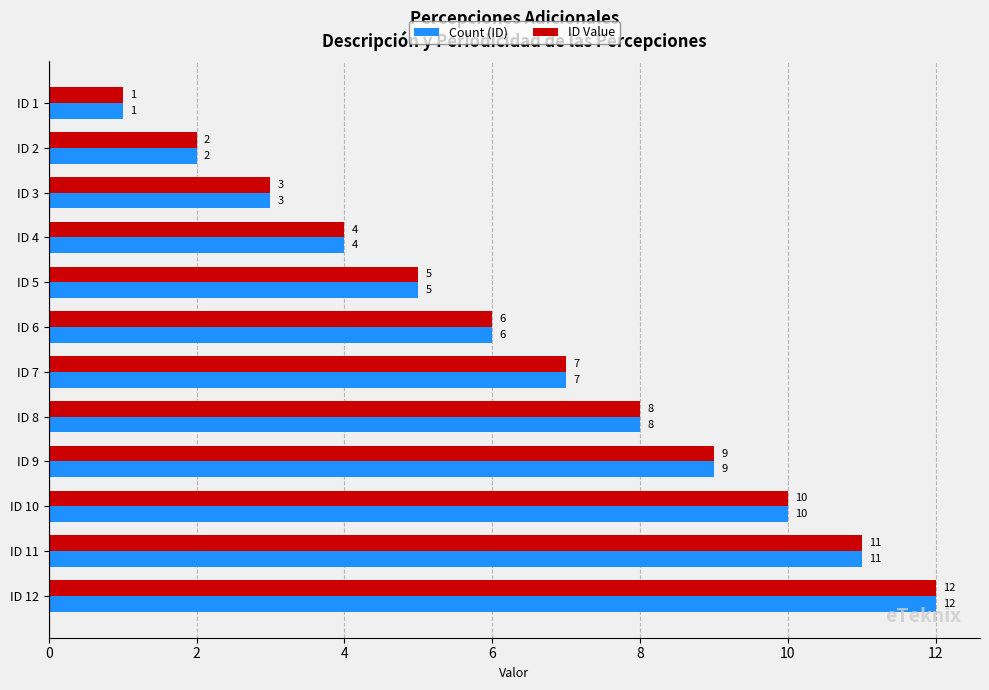

List the labels in order of ID Value value, largest first.

ID 12, ID 11, ID 10, ID 9, ID 8, ID 7, ID 6, ID 5, ID 4, ID 3, ID 2, ID 1